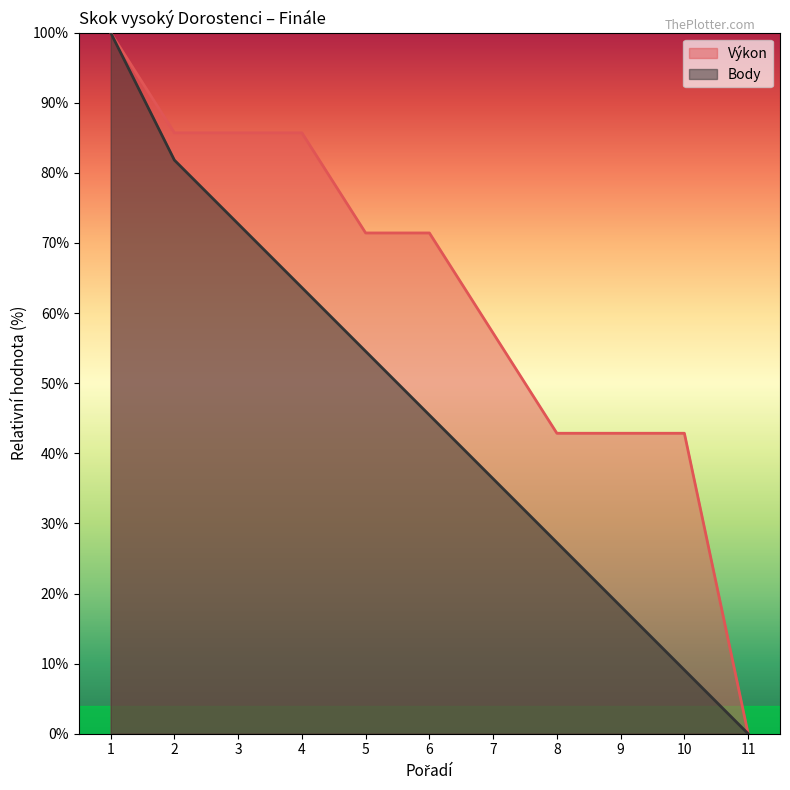

Which series has the largest total across all categories?

Výkon